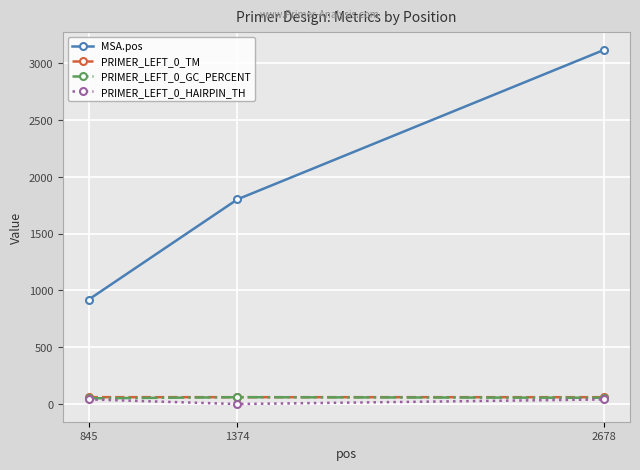

At how many categories does at least one series exceed 1049?

2